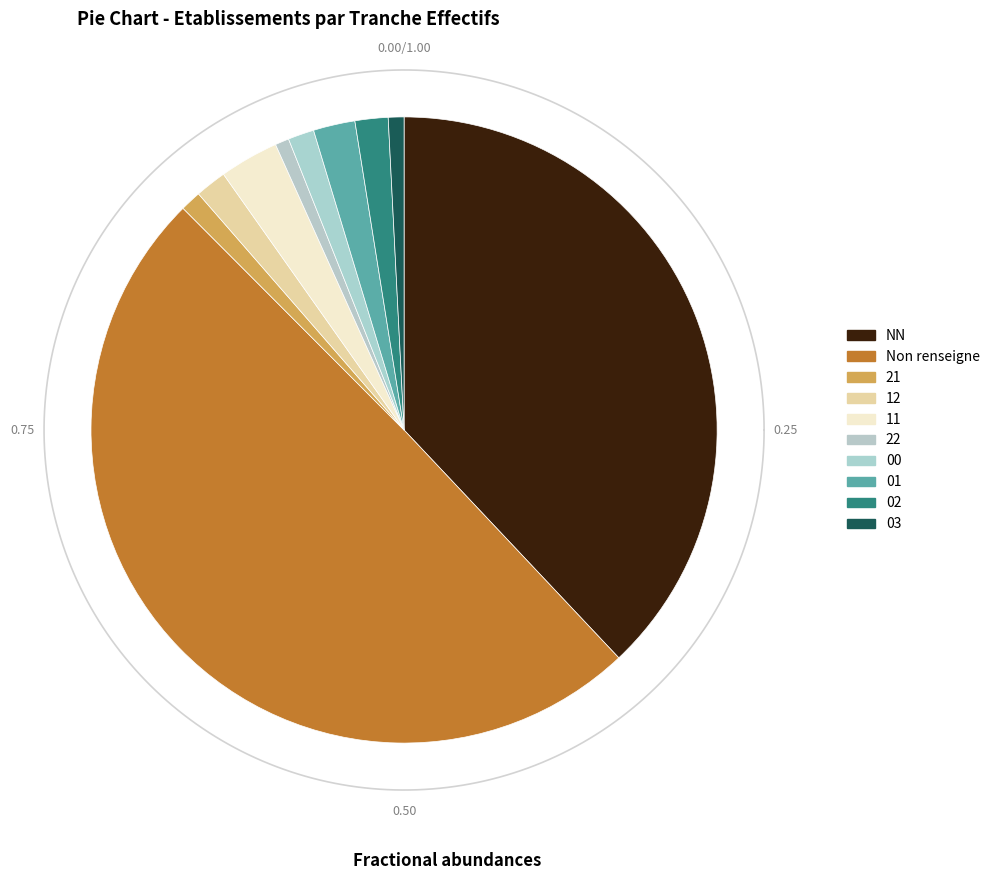

Which slice is the smallest?

22